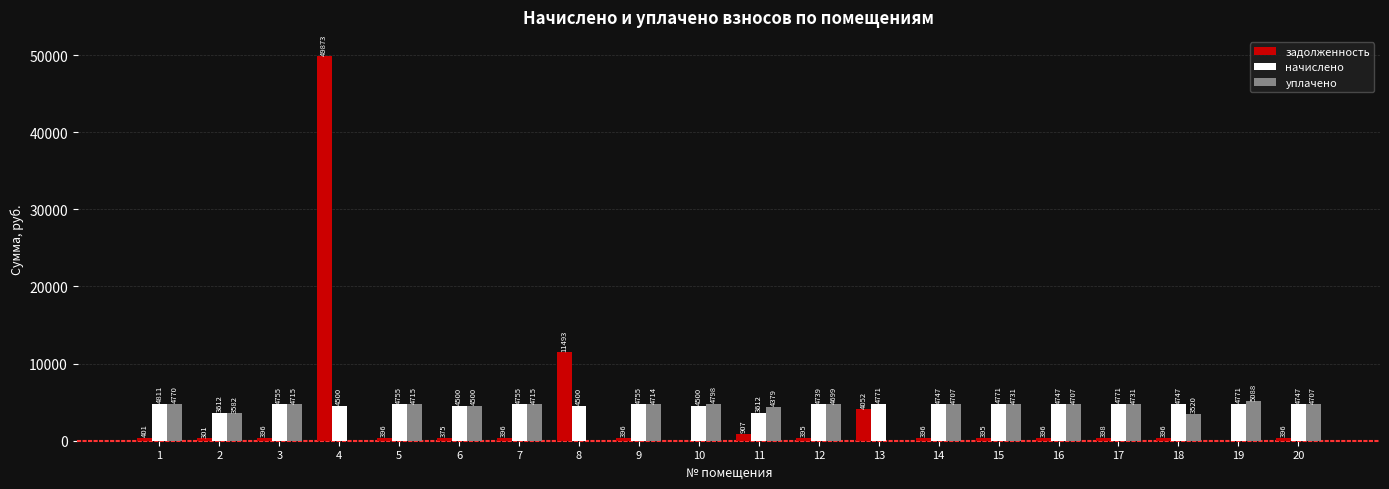

What is the highest value of the уплачено series?

5087.6